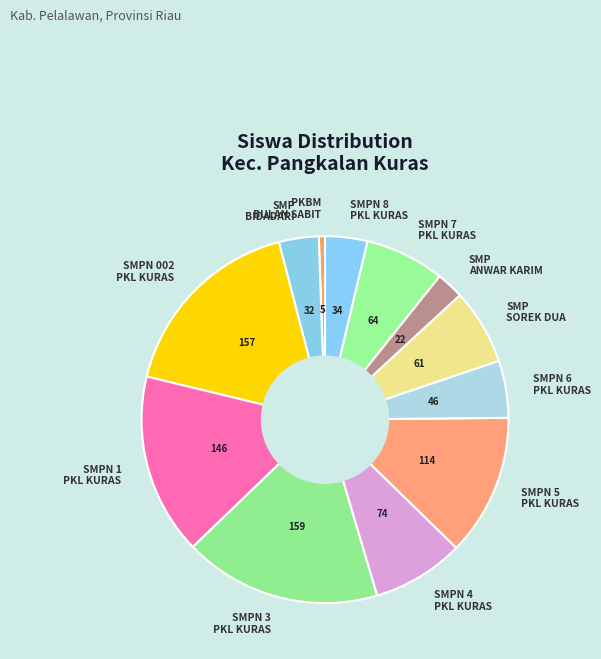

Which slice is the smallest?

PKBM BULAN SABIT